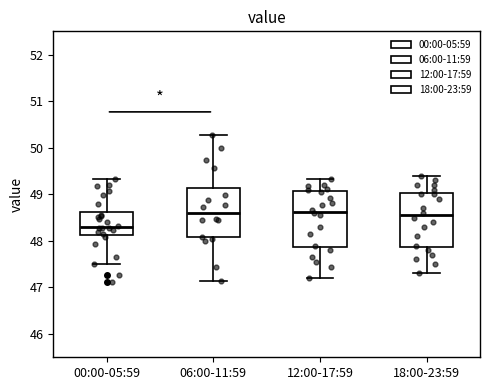

Where does the median line of the box for 18:00-23:59 sit on the y-axis? The values are not printed on the chart, so give them approximately, as read against the axis.

48.6